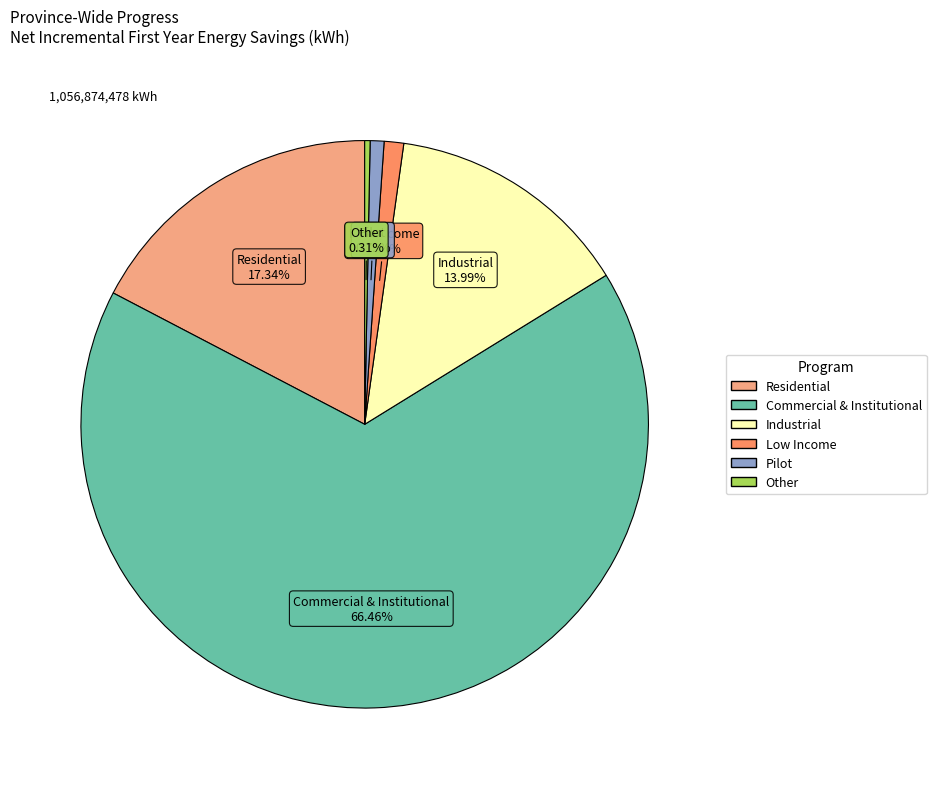

Which category has the biggest portion of the pie?

Commercial & Institutional